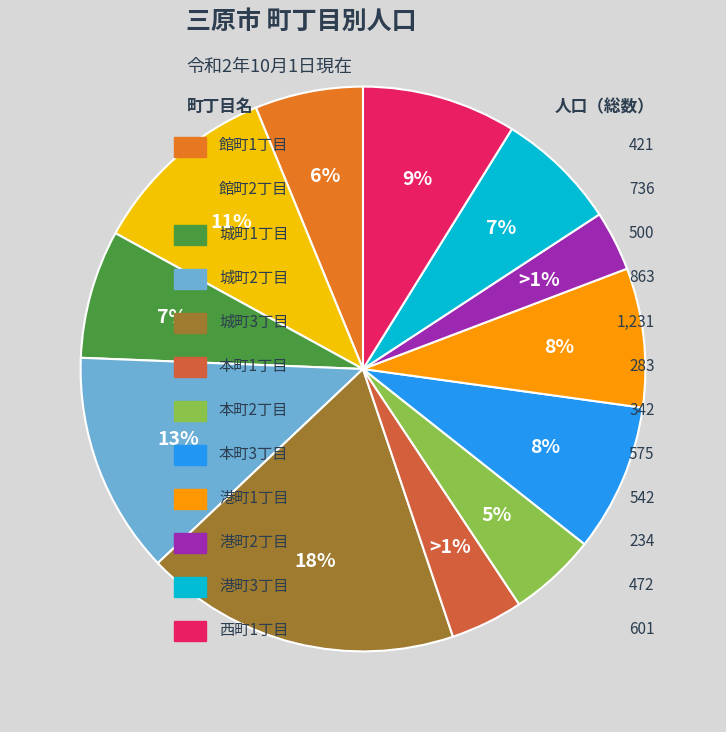

True or false: 城町3丁目 accounts for 12% of the total.

False